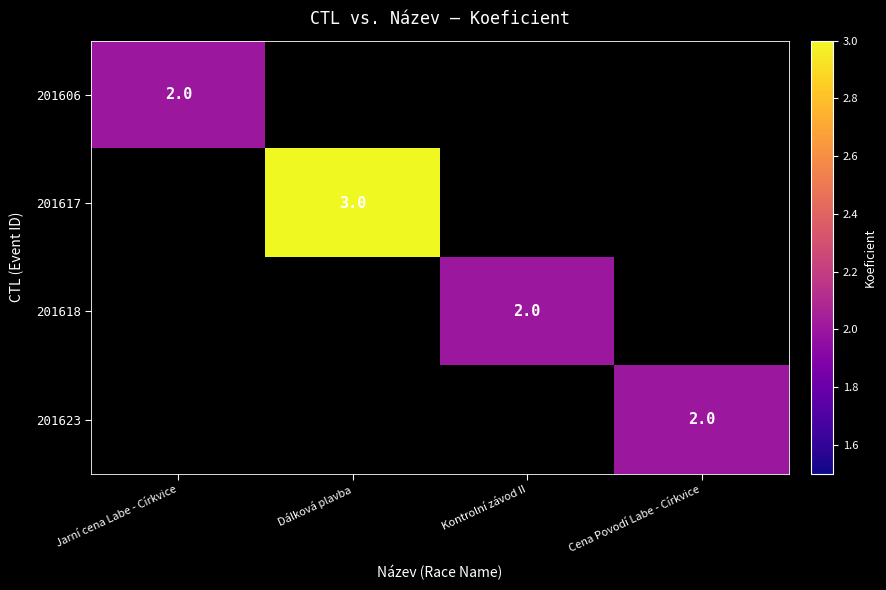

The value of 201617 at Dálková plavba is 2. True or false?

False